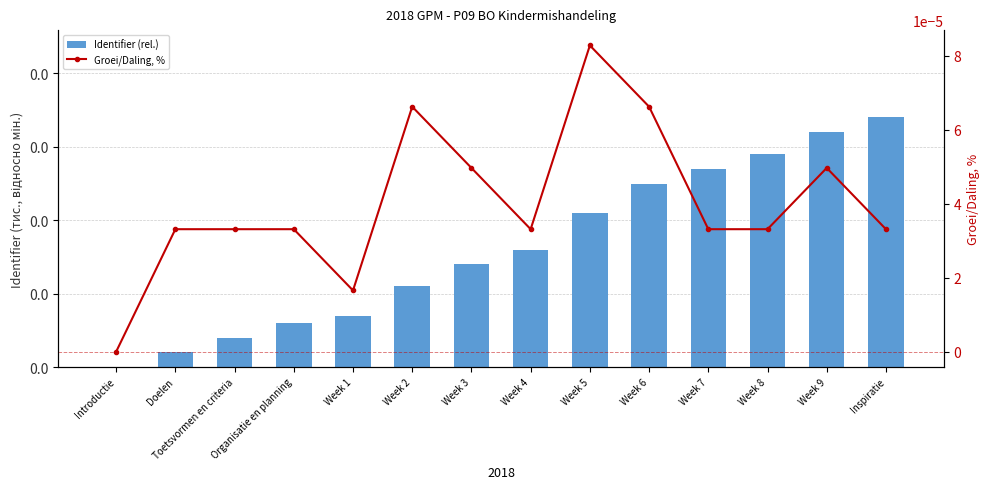

What is the label of the 12th bar from the left?

Week 8